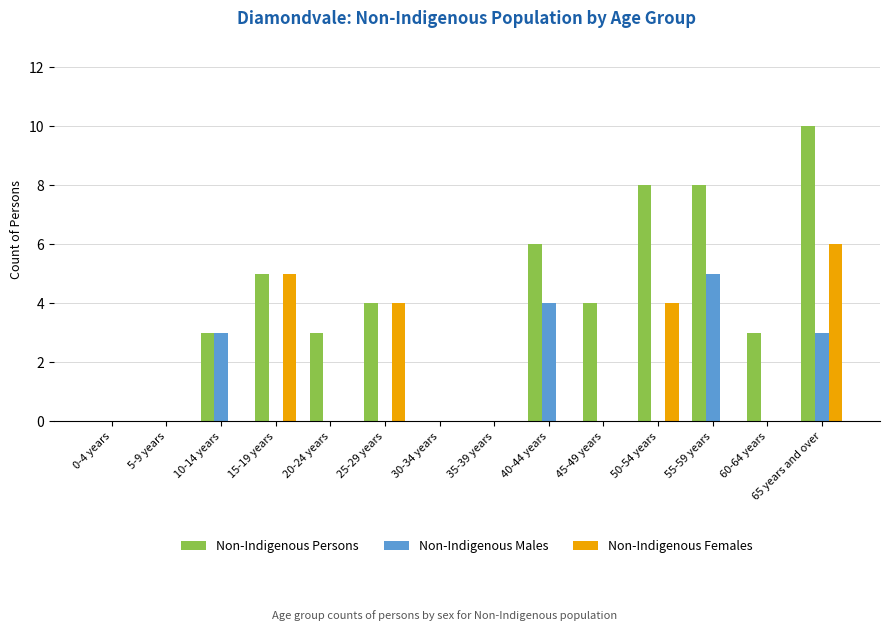

True or false: Non-Indigenous Persons has a value of 1 at 10-14 years.

False